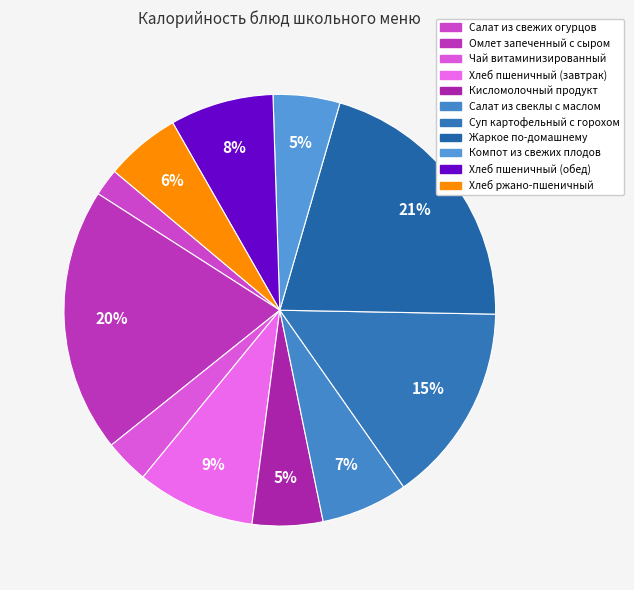

Do Салат из свеклы с маслом and Кисломолочный продукт together represent more than half of the pie?

No